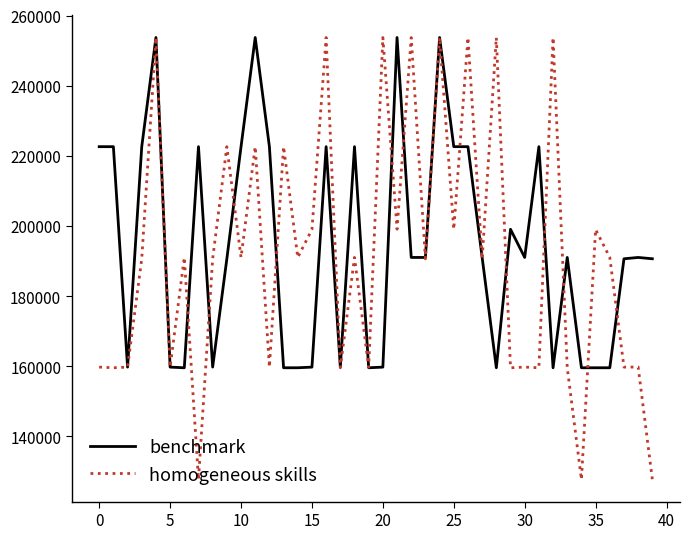

What is the minimum value for benchmark?

159568